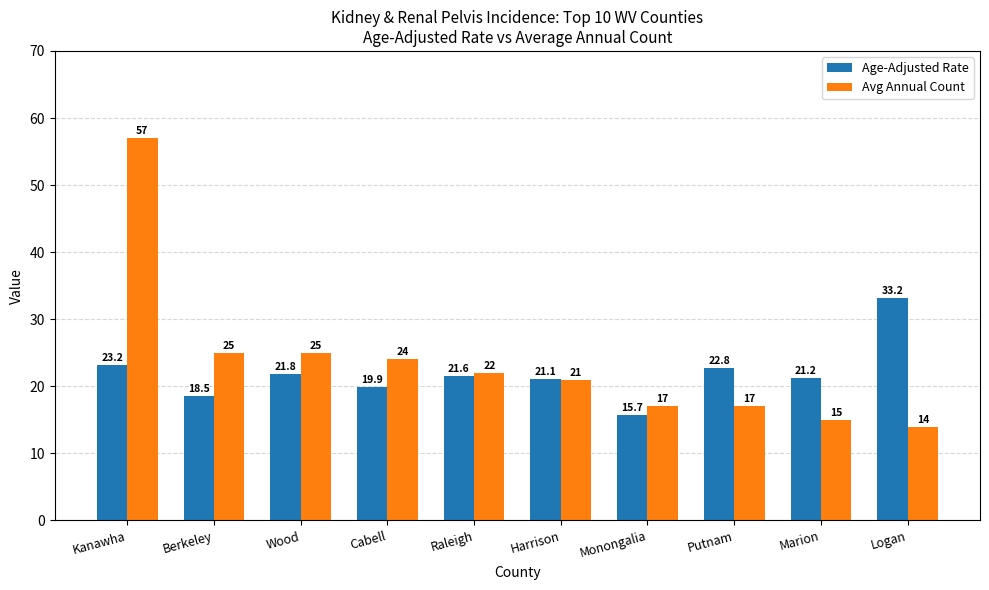

List the series in order of their peak value, highest first.

Avg Annual Count, Age-Adjusted Rate